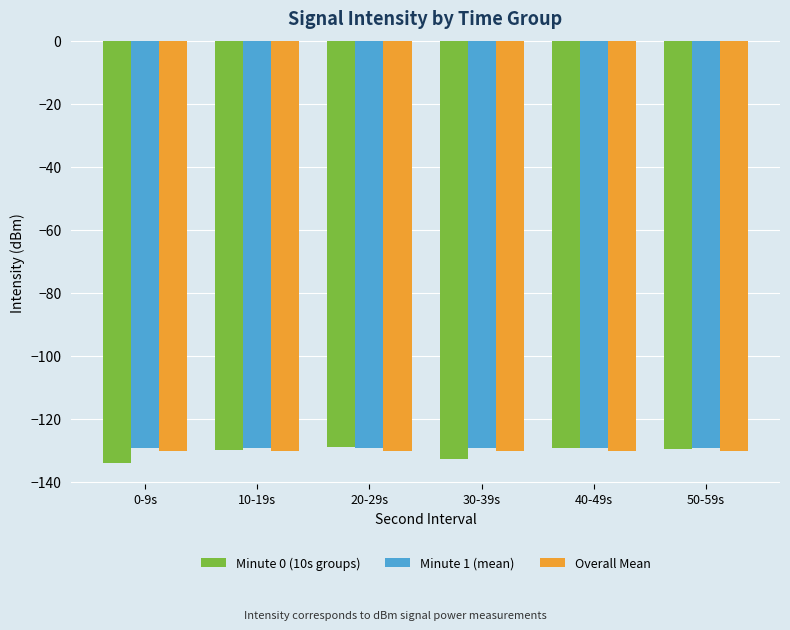

What is the approximate value of Minute 1 (mean) at 30-39s?

-129.4